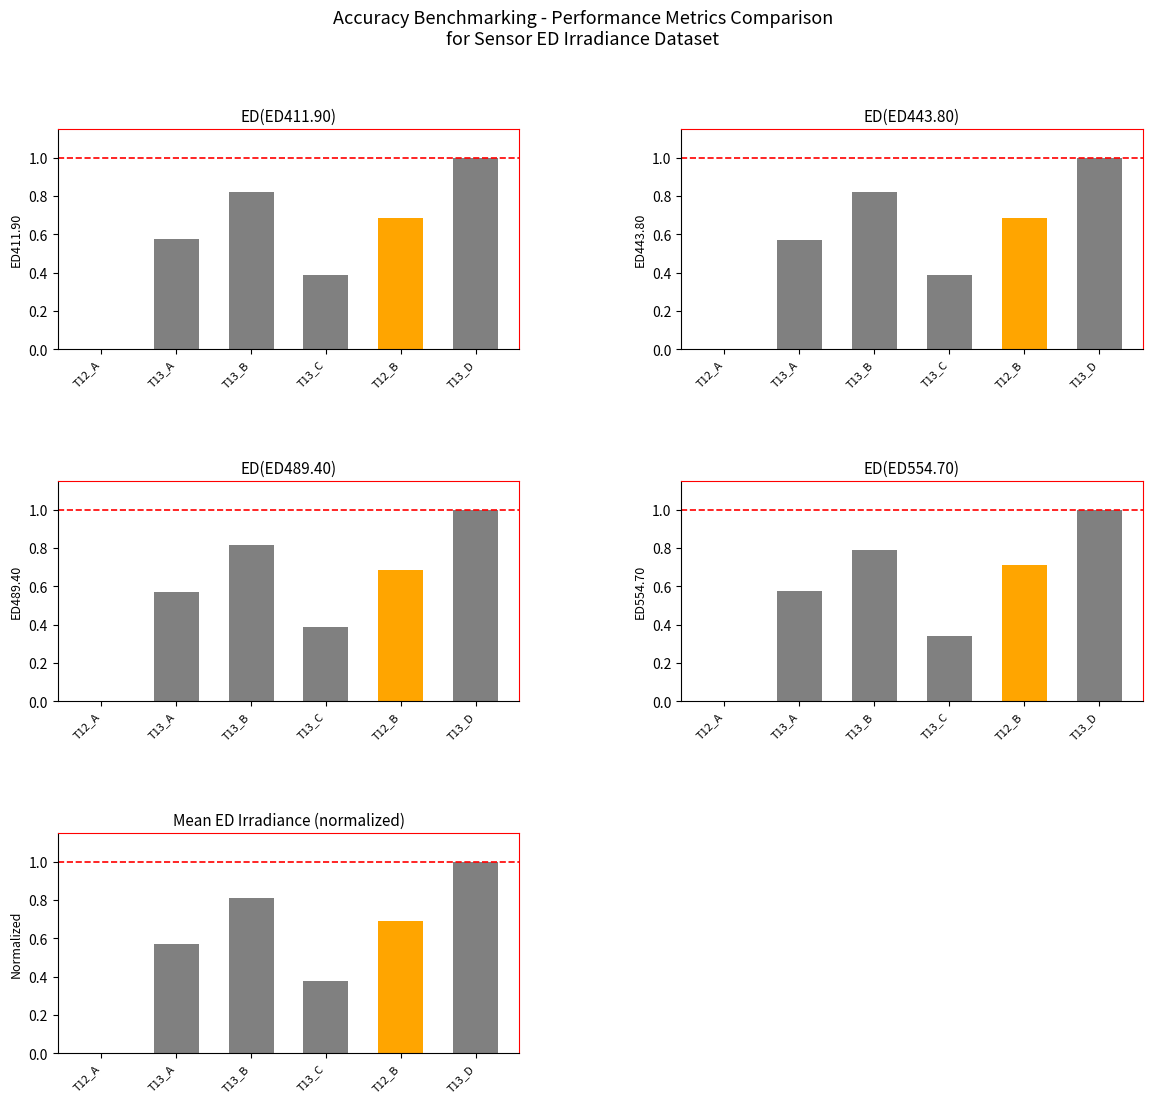

How many groups of bars are there?

6